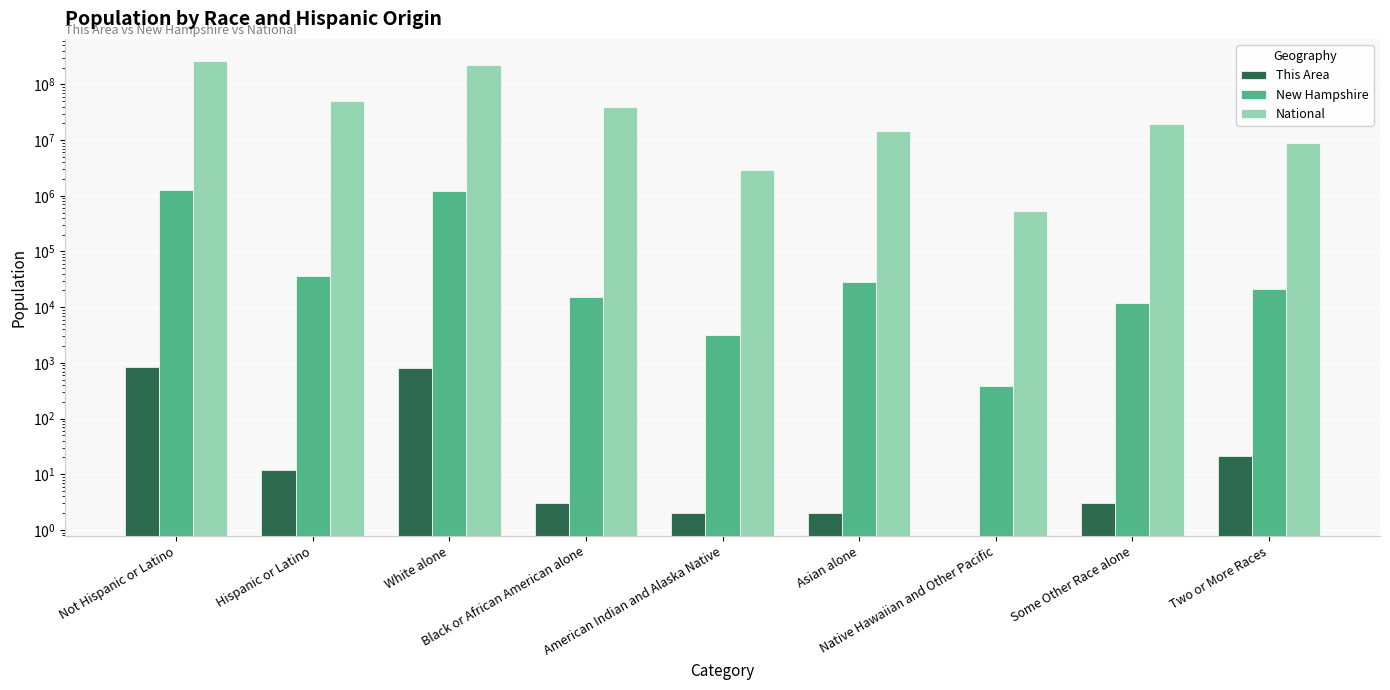

What is the total value across all series at Native Hawaiian and Other Pacific?

540397